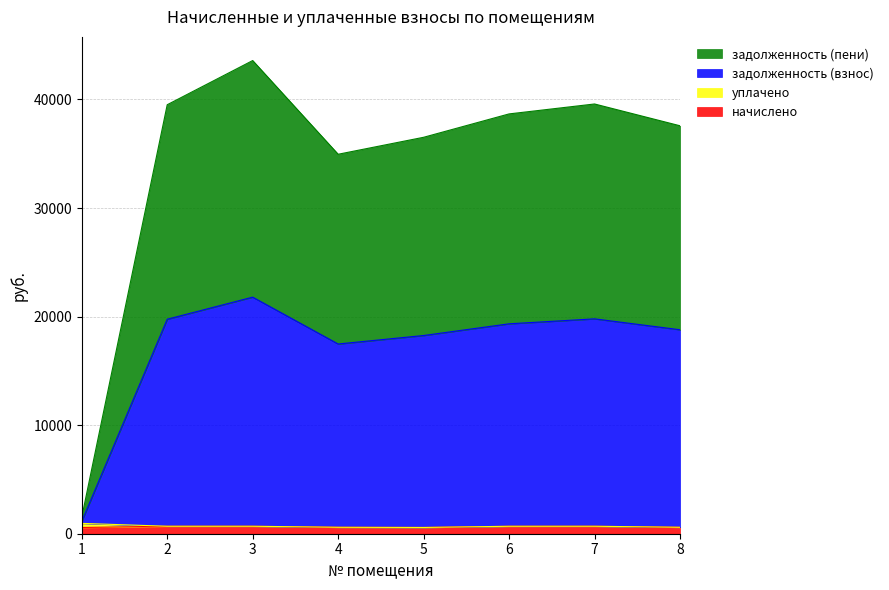

Is it true that начислено equals 147.0 at 7?

False